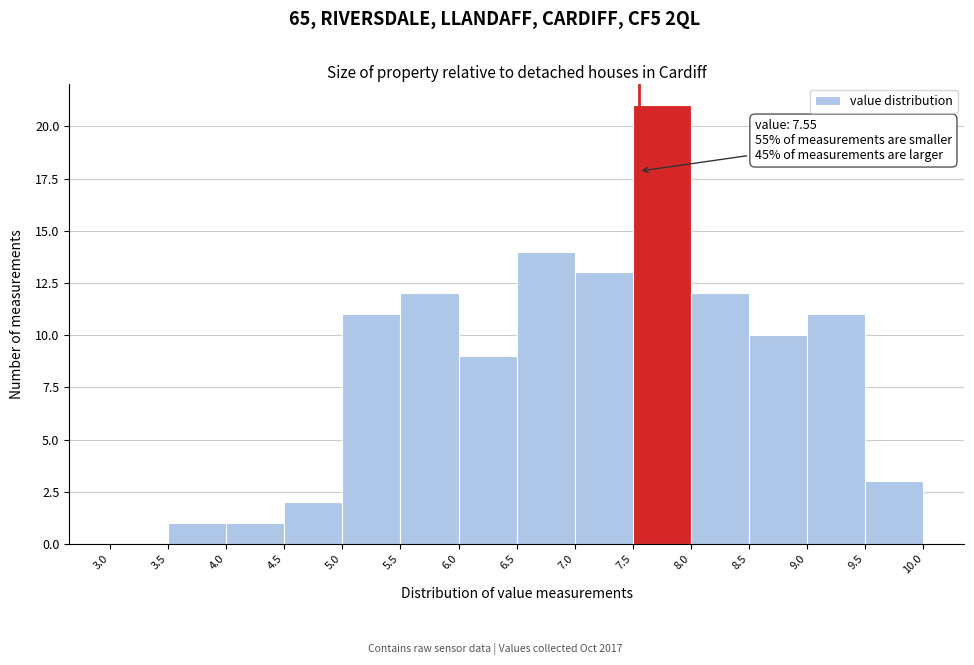

Which range on the x-axis has the tallest bar?

7.5 to 8.0